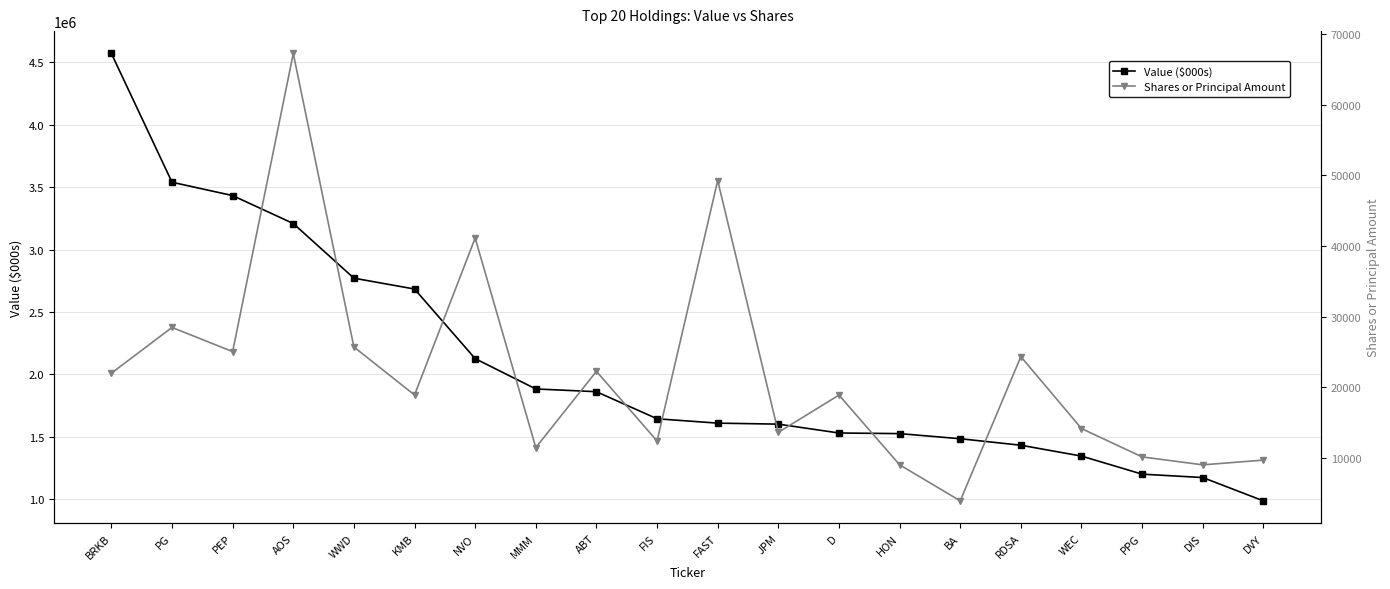

The Shares or Principal Amount series shows 25697 at WWD. True or false?

True